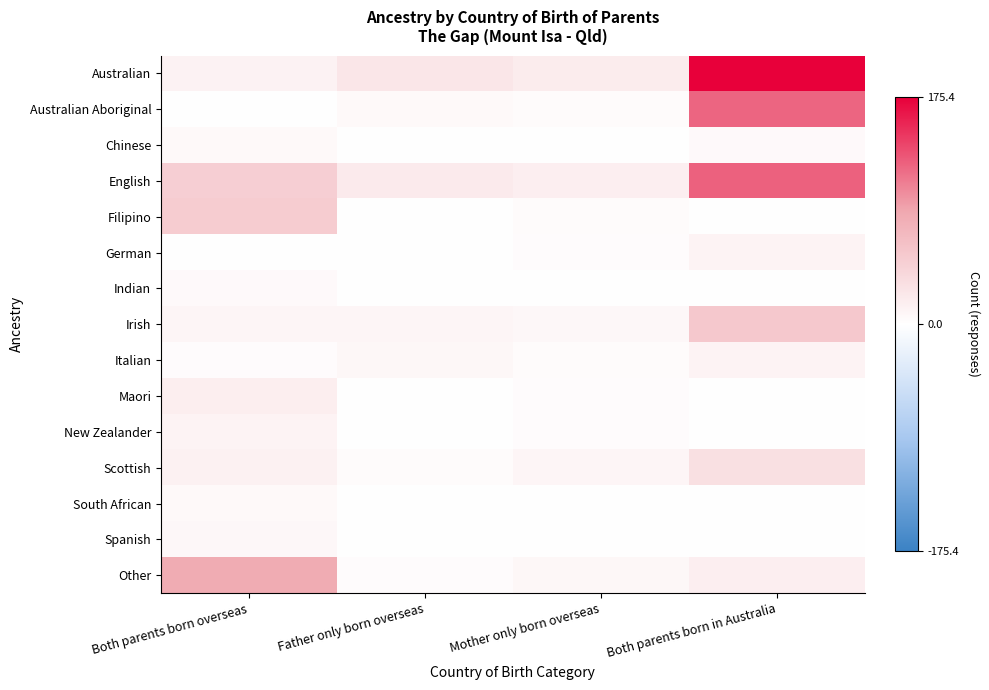

At Mother only born overseas, list the series in order from smallest to largest.

Chinese, Indian, South African, Spanish, German, Maori, New Zealander, Australian Aboriginal, Filipino, Italian, Irish, Other, Scottish, English, Australian